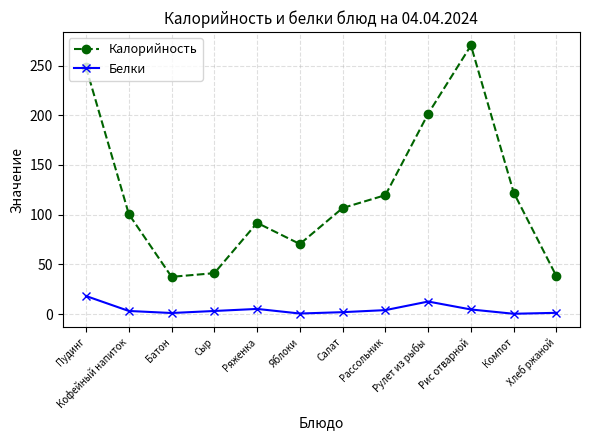

What is the label of the 10th point from the right?

Батон